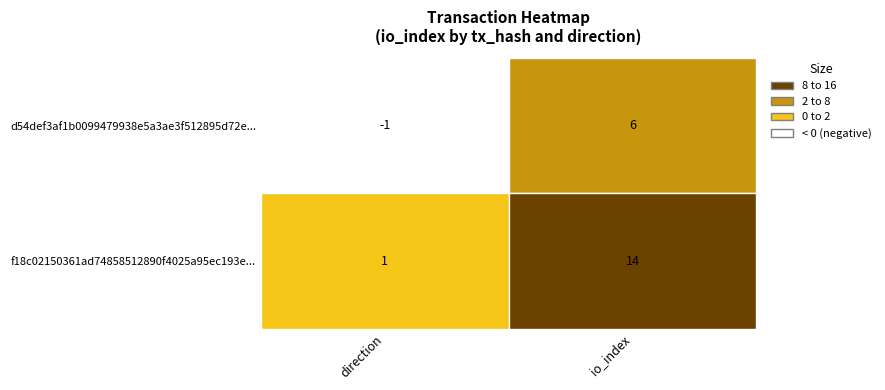

Which series has the largest total across all categories?

f18c02150361ad74858512890f4025a95ec193e